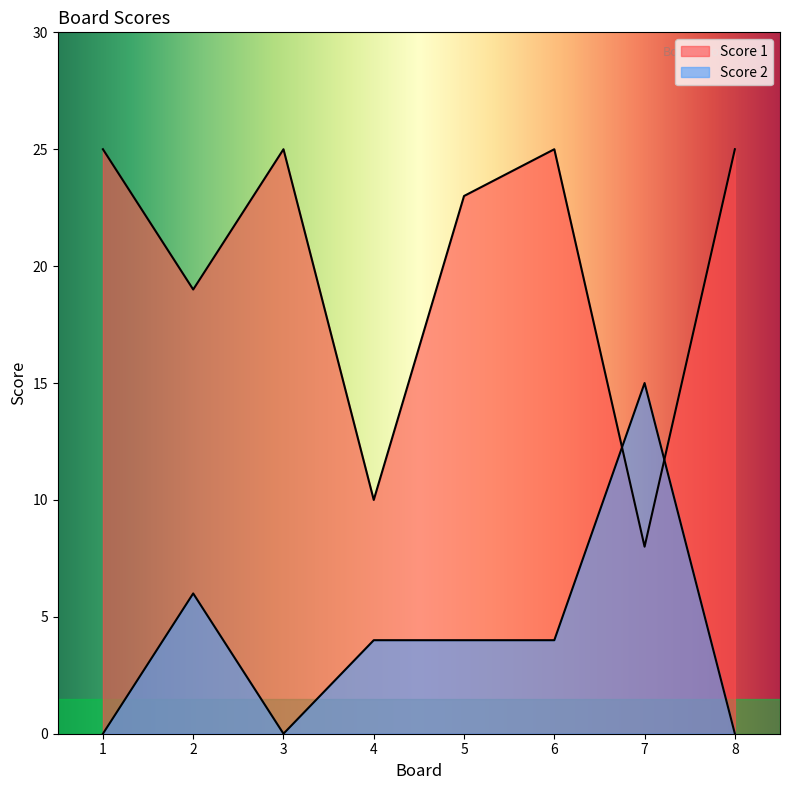

At which label does Score 2 reach its peak?

7